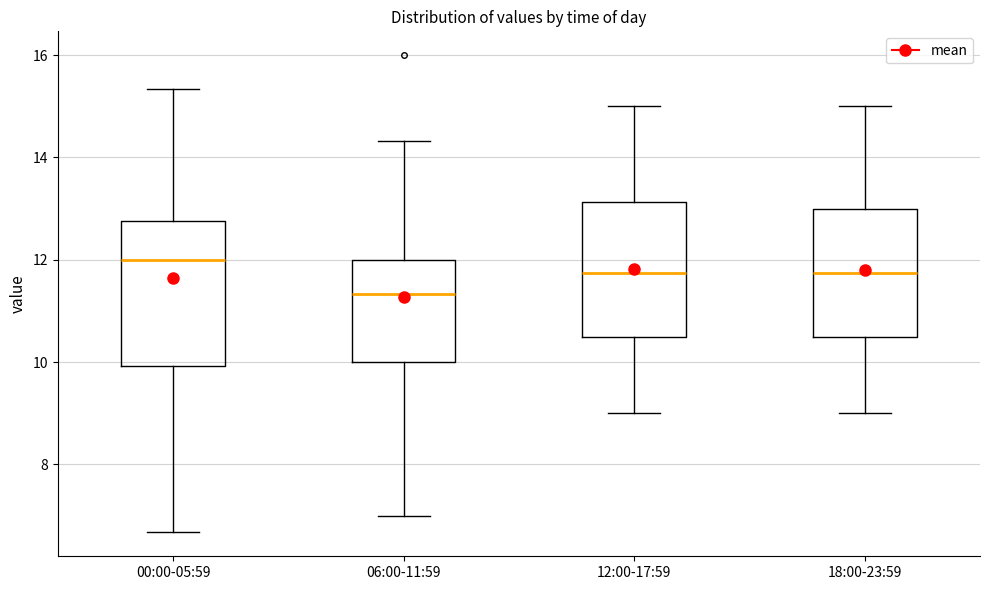

Which box has the lowest median line?

06:00-11:59